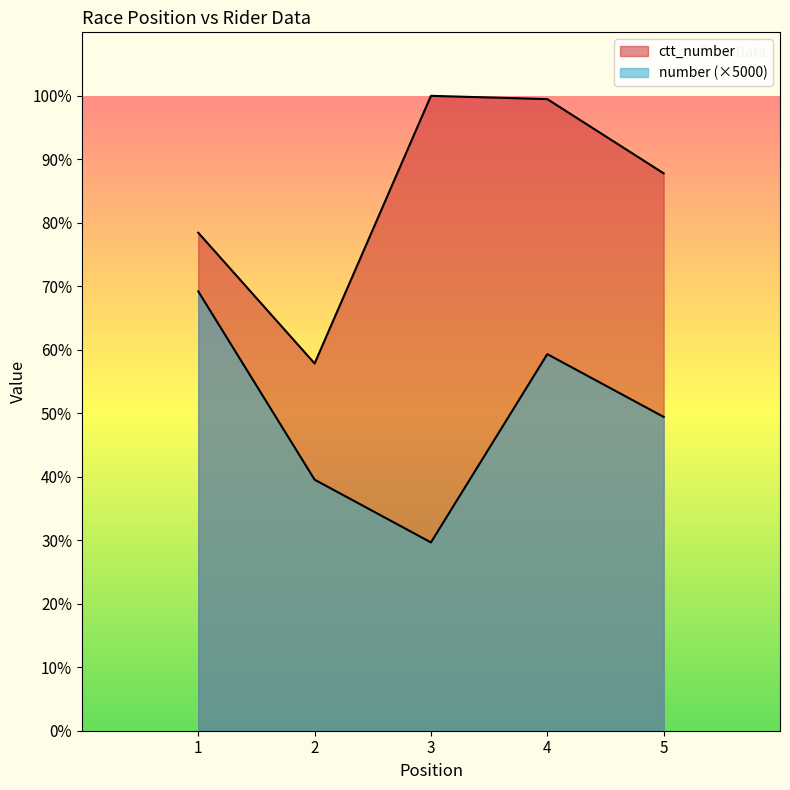

True or false: number and ctt_number cross at least once.

False